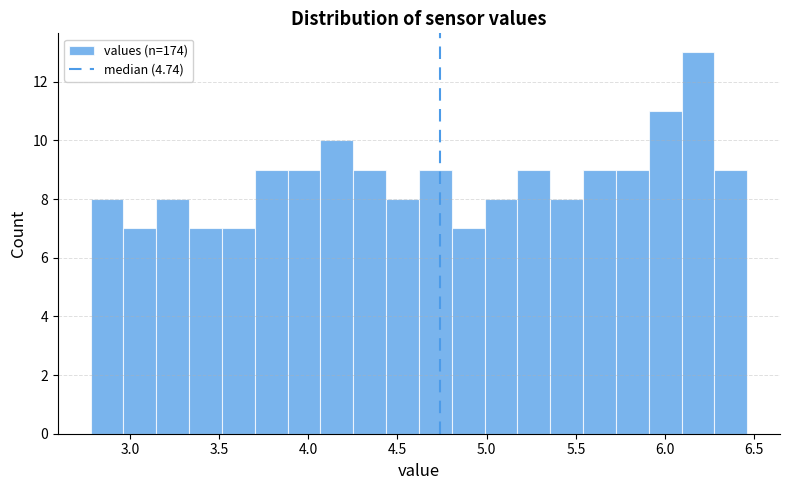

Around what value on the x-axis is the tallest bar? Give the approximate position of its centre, as read against the axis.

6.20